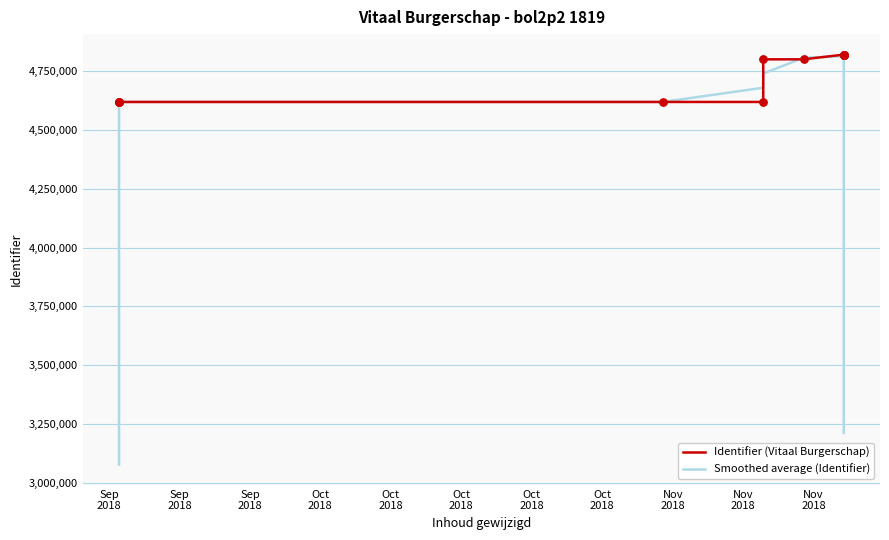

What is the total value across all series at Oct
2018?

9236713.0